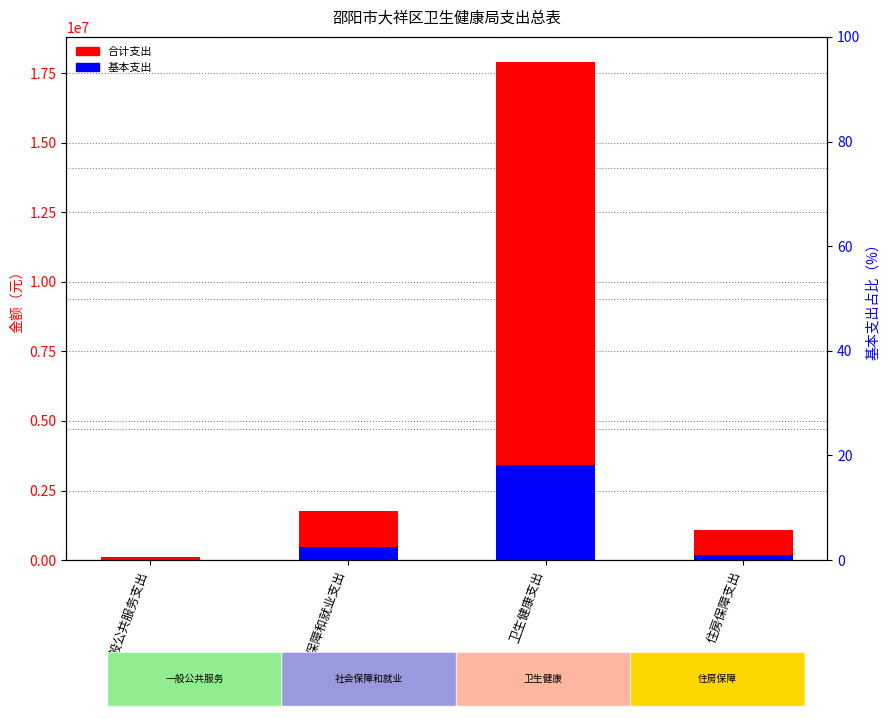

What is the difference between the highest and lowest values at 卫生健康支出?

14504454.0